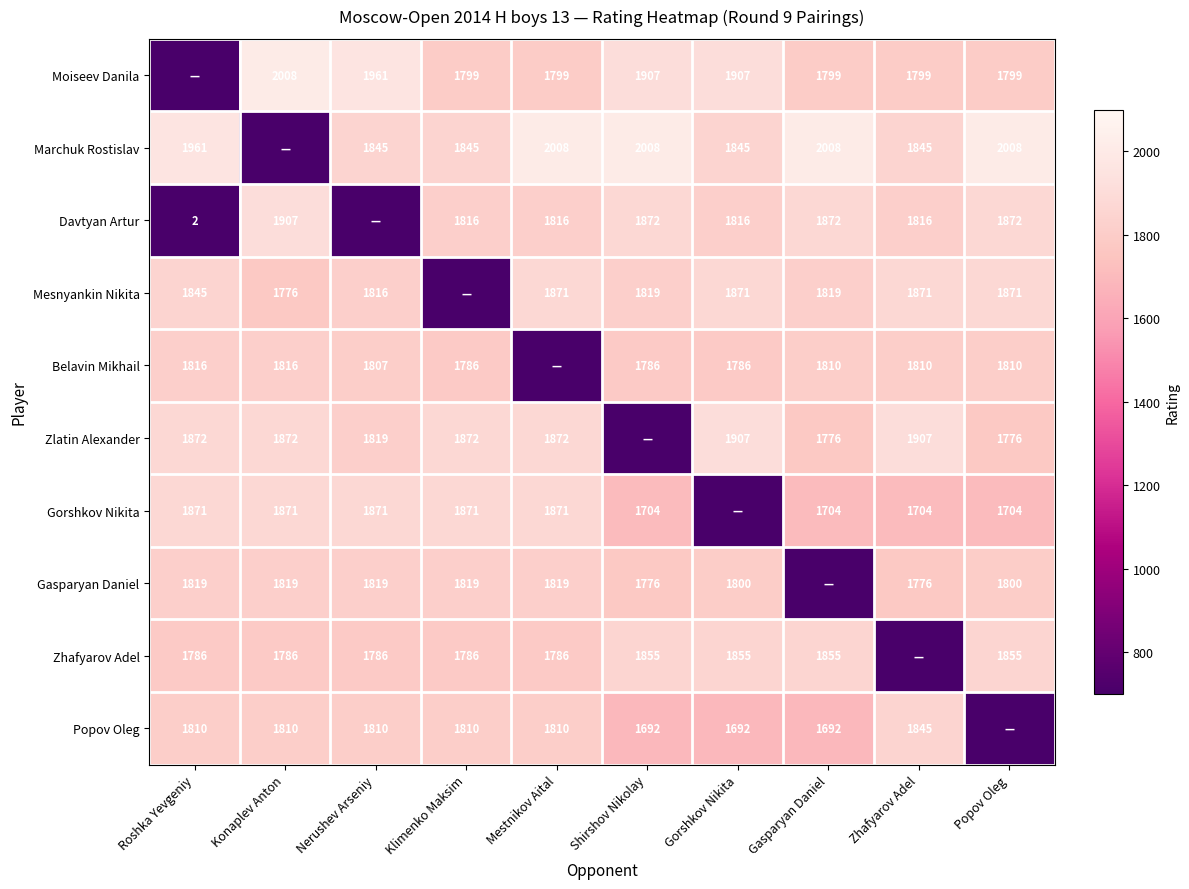

The value of Zhafyarov Adel at Mestnikov Aital is 1186. True or false?

False